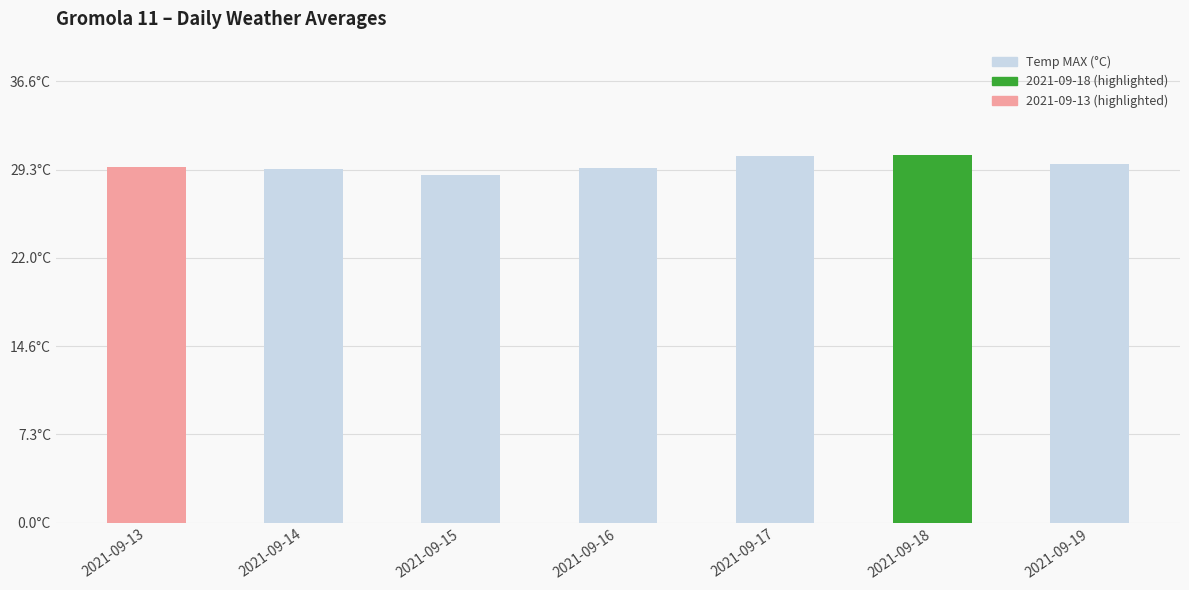

The chart shows a value of 29.4 at 2021-09-16. True or false?

True